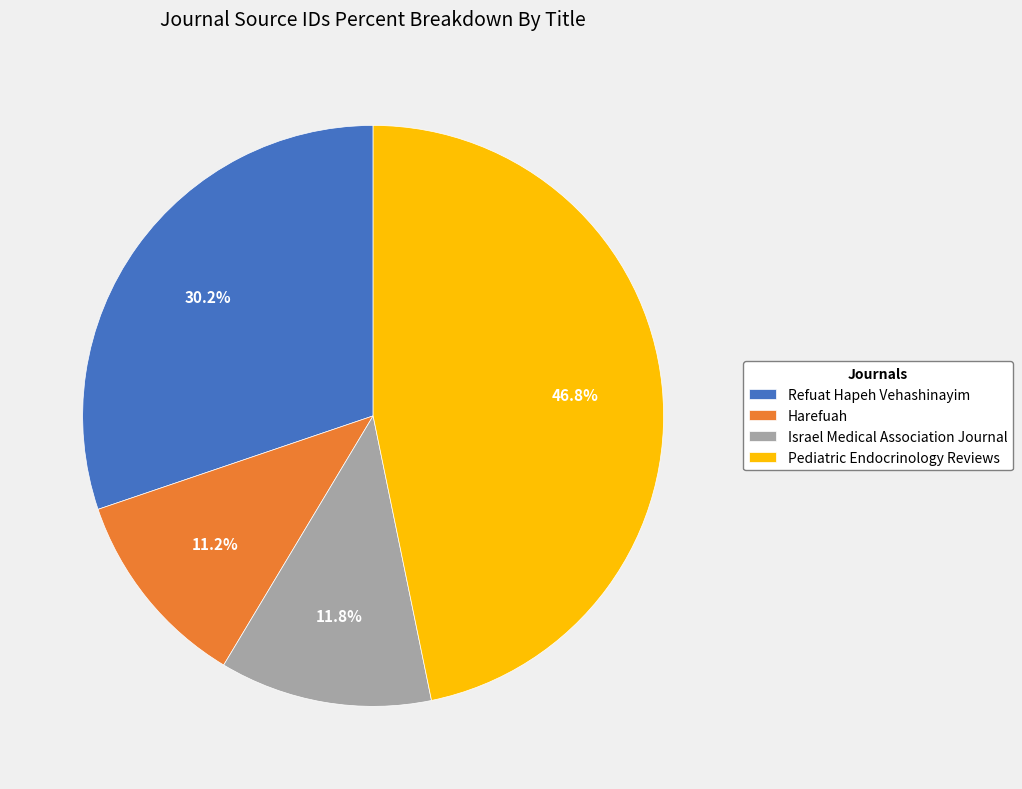

To the nearest percent, what percentage of the pie is Israel Medical Association Journal?

12%